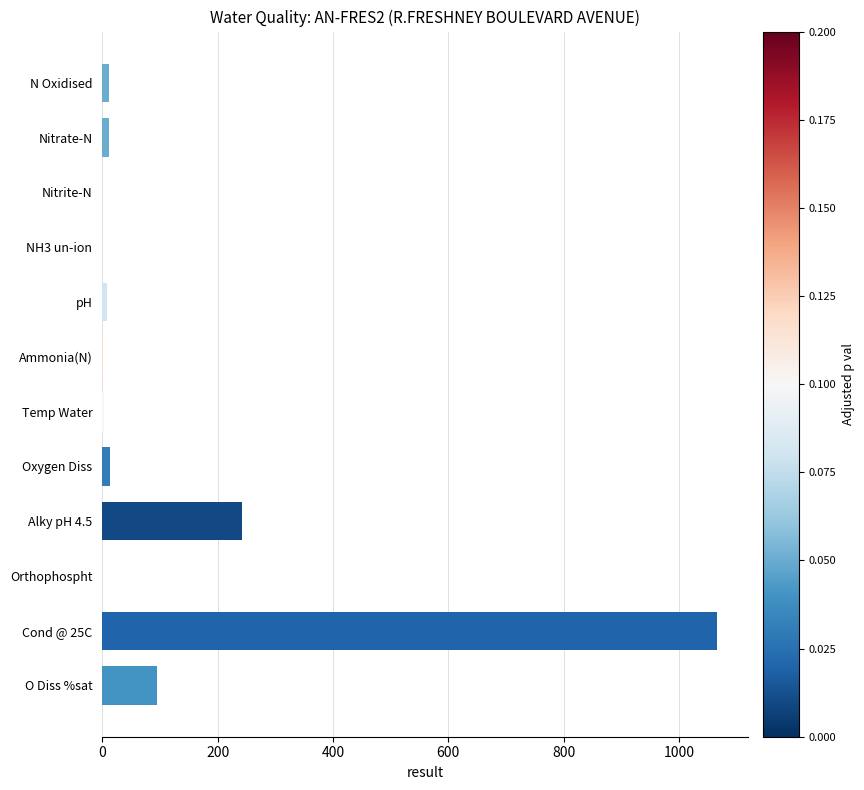

Does the chart contain stacked bars?

No